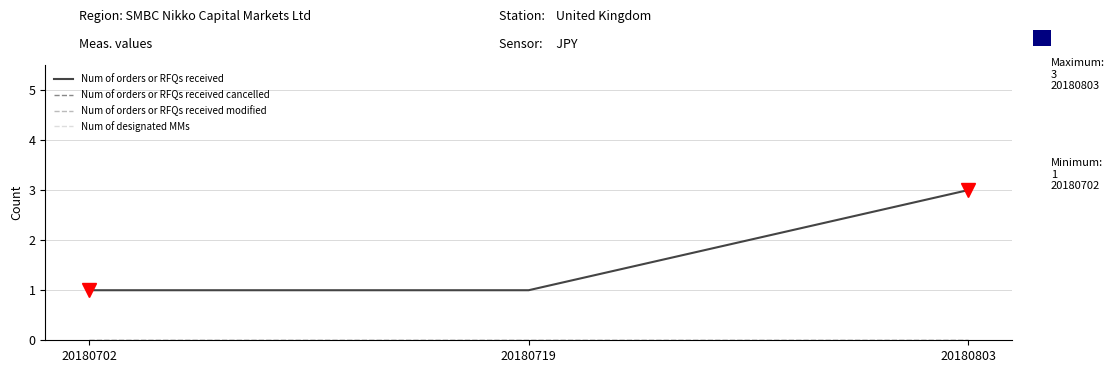

True or false: Num of orders or RFQs received has a value of 2 at 20180702.

False